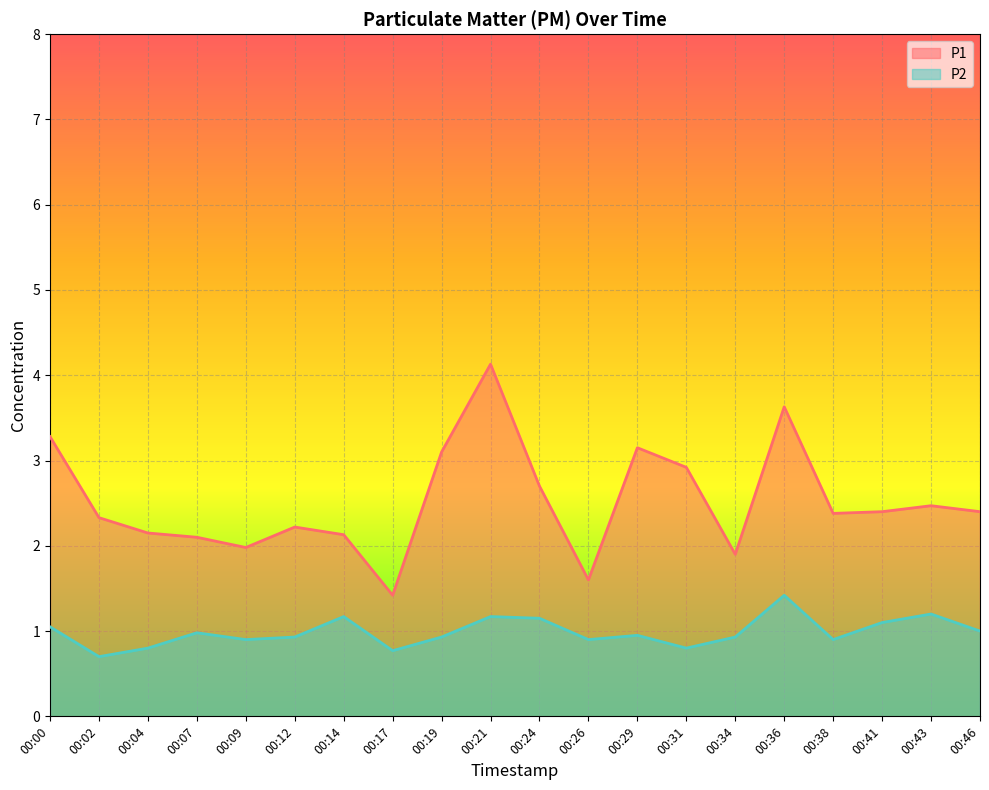

List the series in order of their overall mean, lowest first.

P2, P1